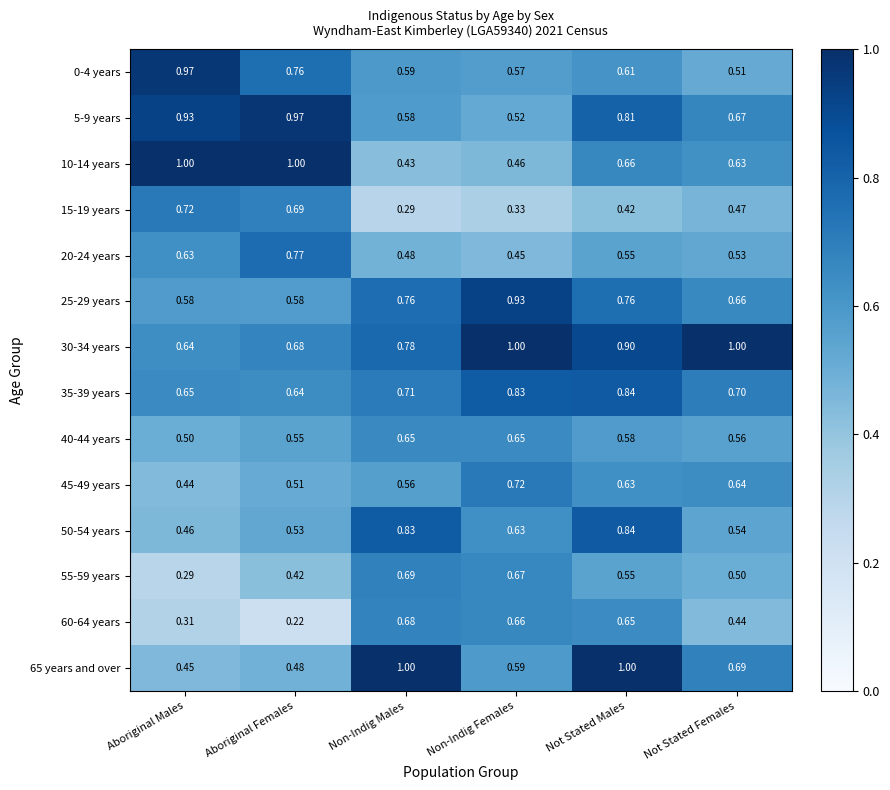

At which label is 45-49 years closest to 0?

Aboriginal Males